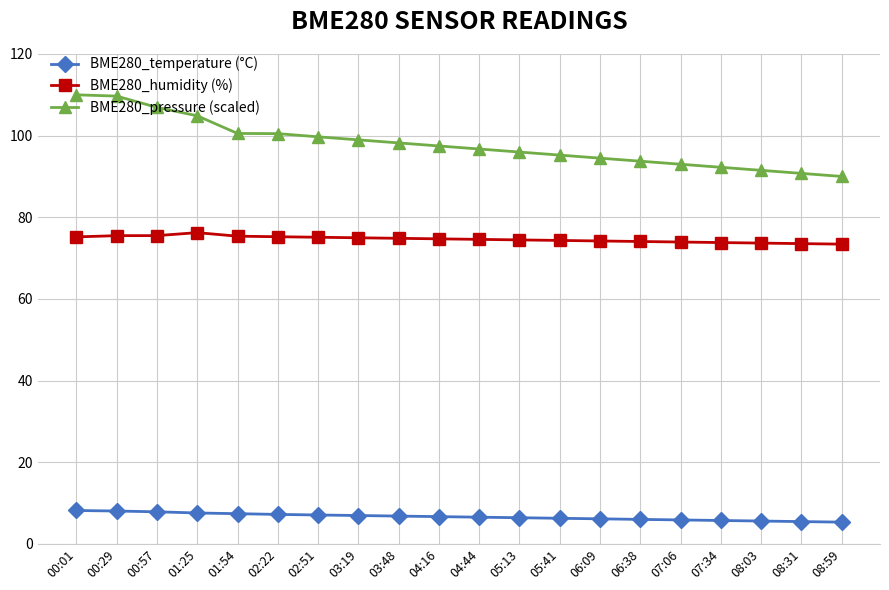

True or false: BME280_humidity (%) and BME280_pressure (scaled) intersect in this chart.

False